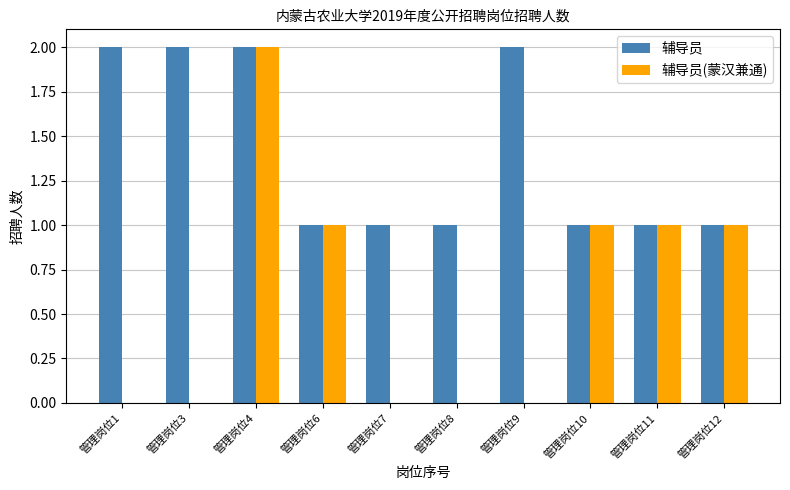

What are all the series names shown in the legend?

辅导员, 辅导员(蒙汉兼通)